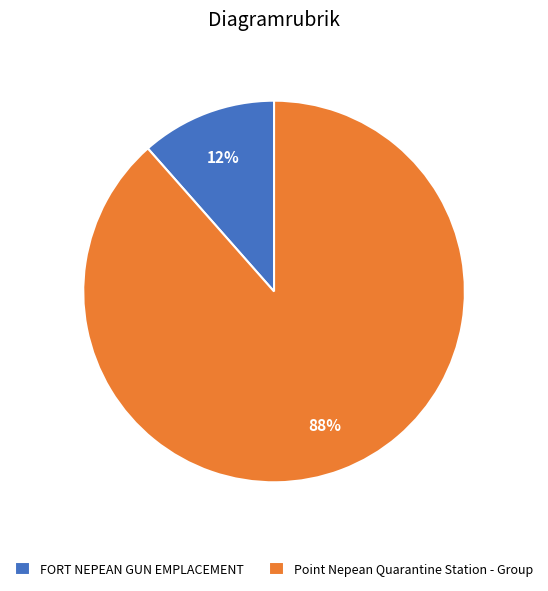

To the nearest percent, what portion does Point Nepean Quarantine Station - Group represent?

88%